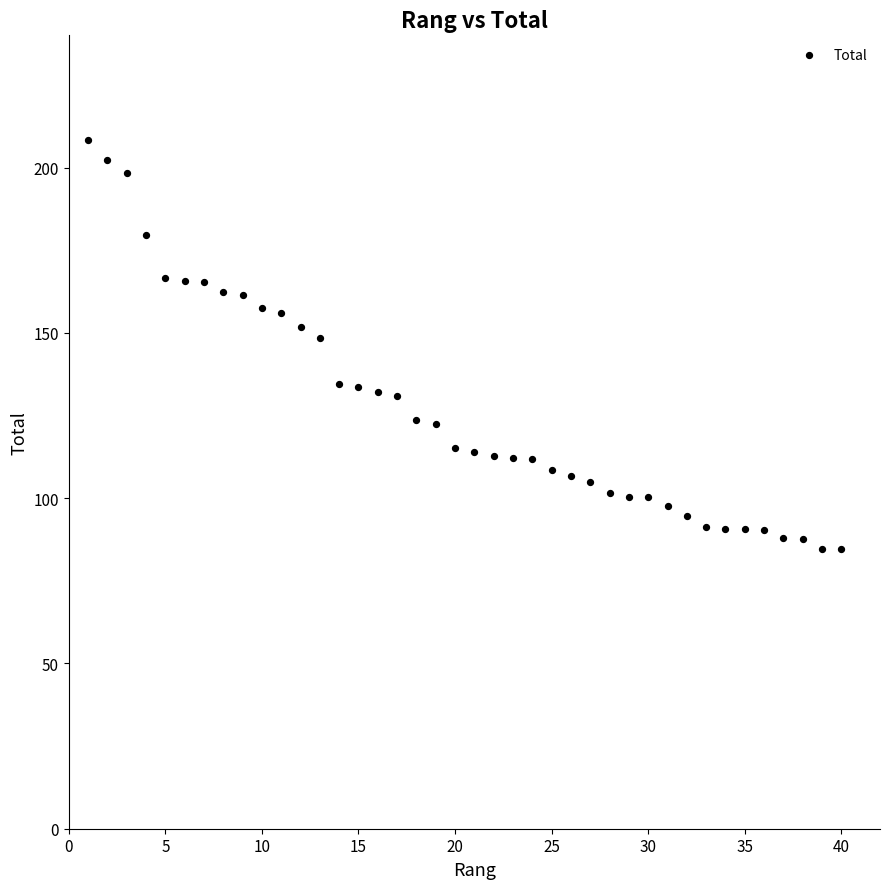

What is the range of X values (max minus min)?

39.0